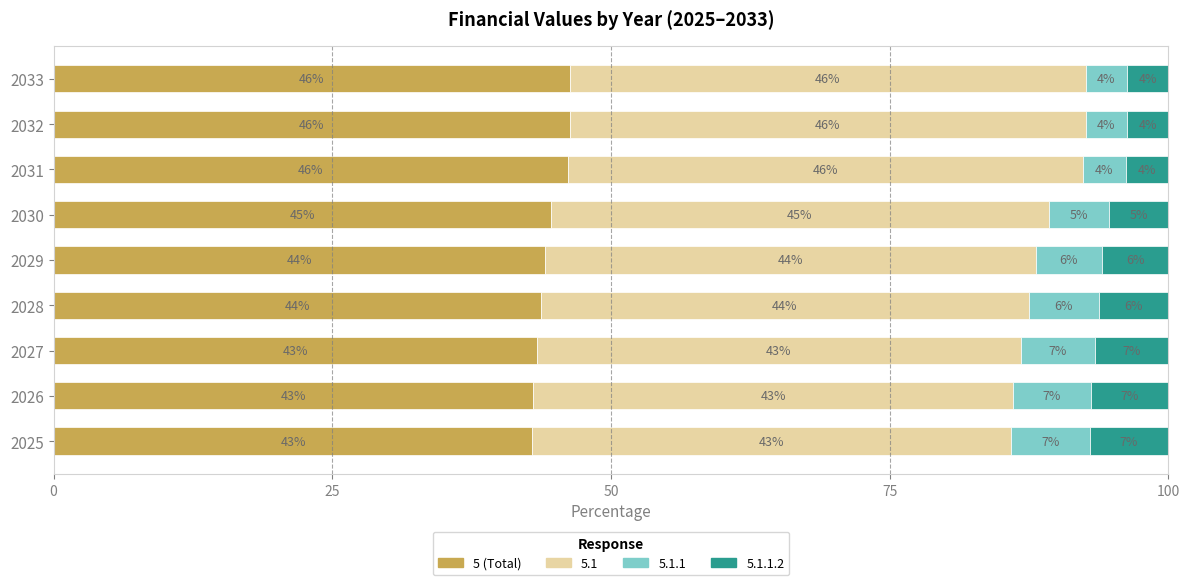

What is the lowest value of the 5 (Total) series?

43.0